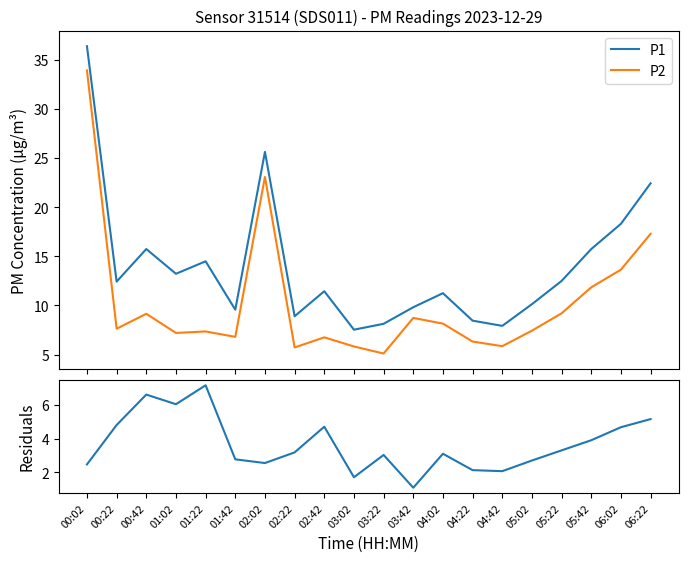

The P1 series shows 9.8 at 03:02. True or false?

False